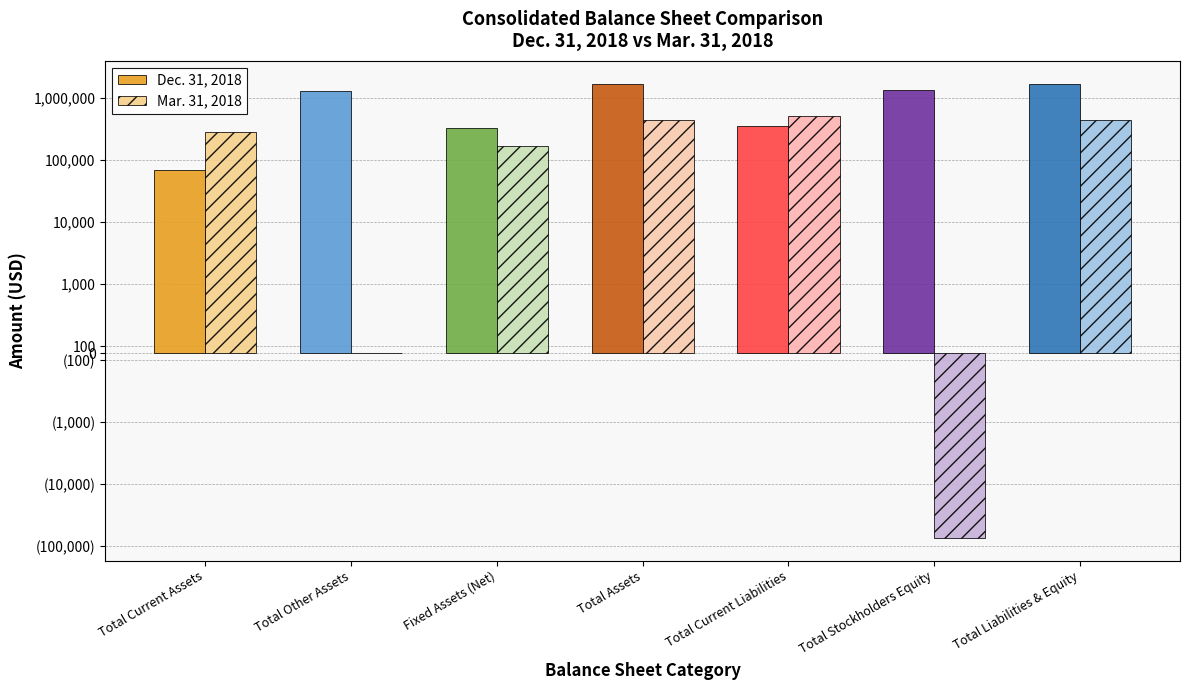

How many values in the Dec. 31, 2018 series are below 1316659?

3